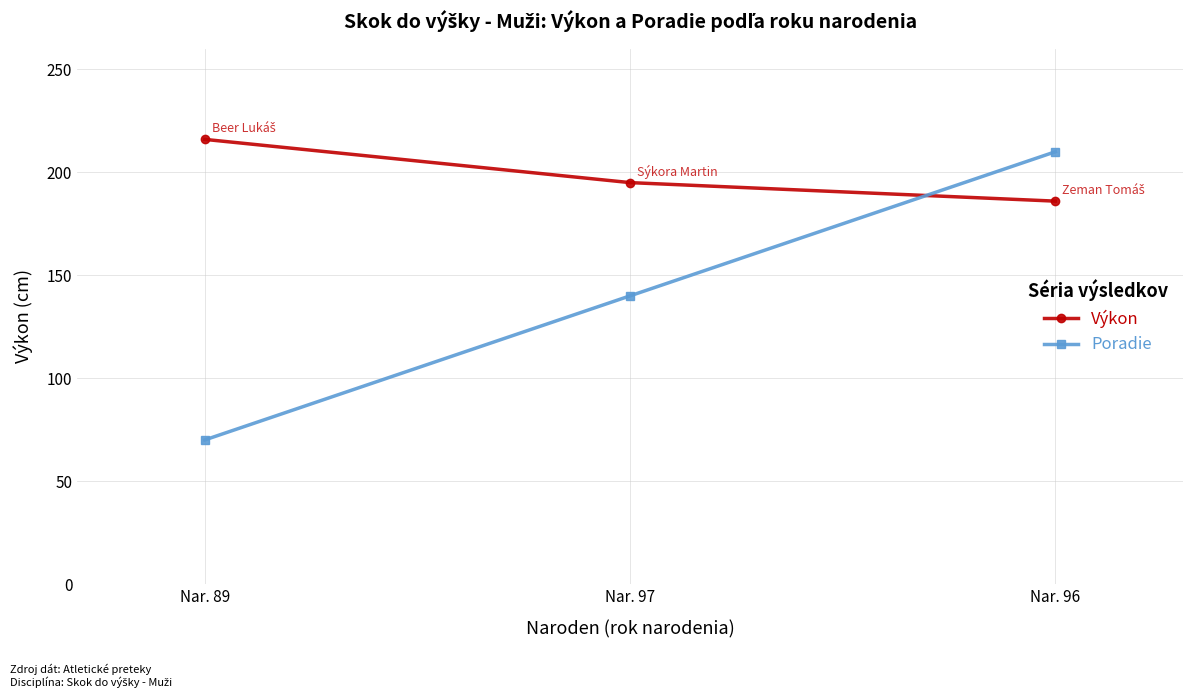

What is the value of the Poradie point at the 3rd from the left?

210